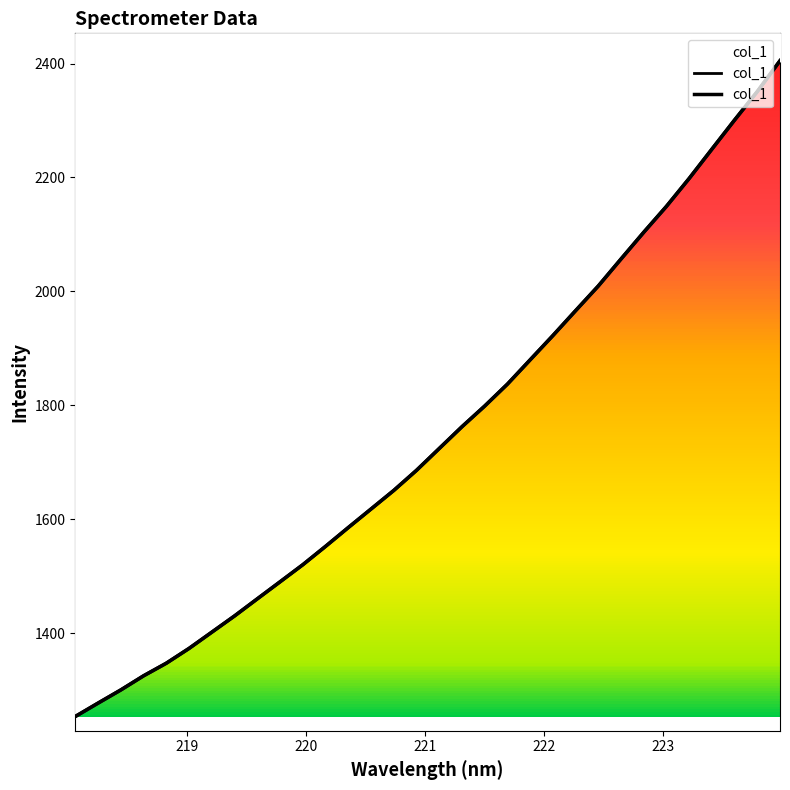

Between 223.408 and 223.9802, which is larger?

223.9802